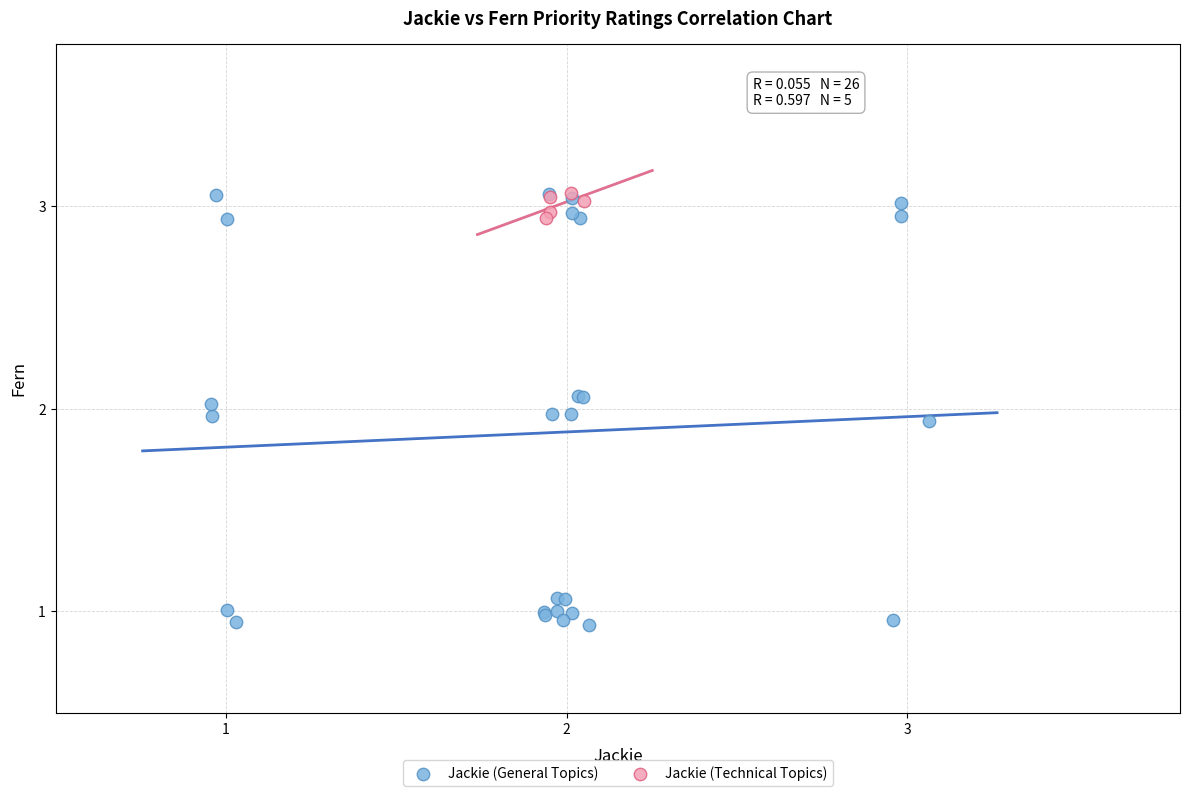

What are all the series names shown in the legend?

Jackie (General Topics), Jackie (Technical Topics)